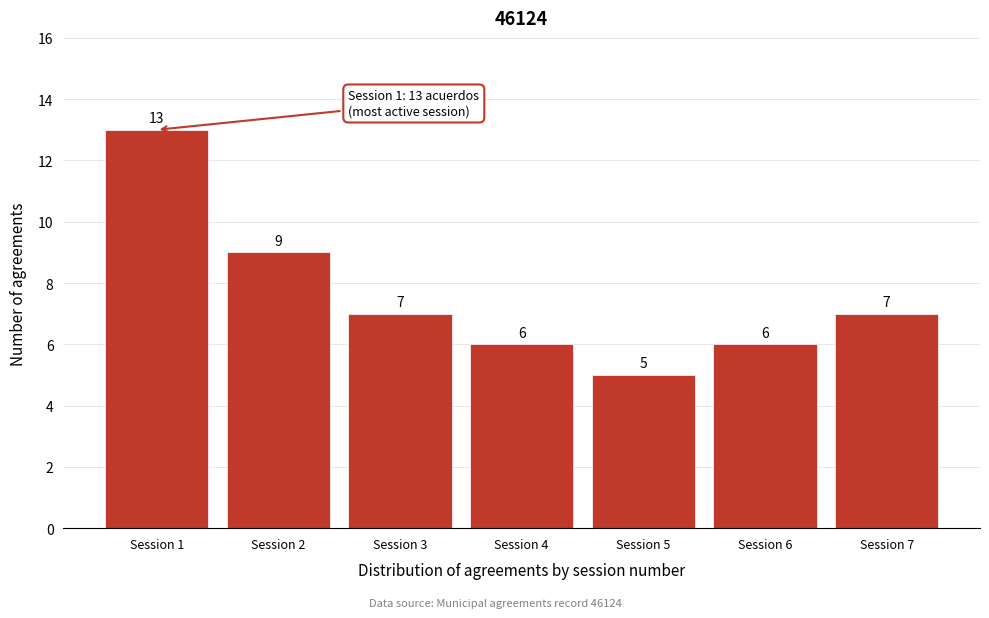

Reading left to right, transcribe all the data shown in this chart.

13	9	7	6	5	6	7